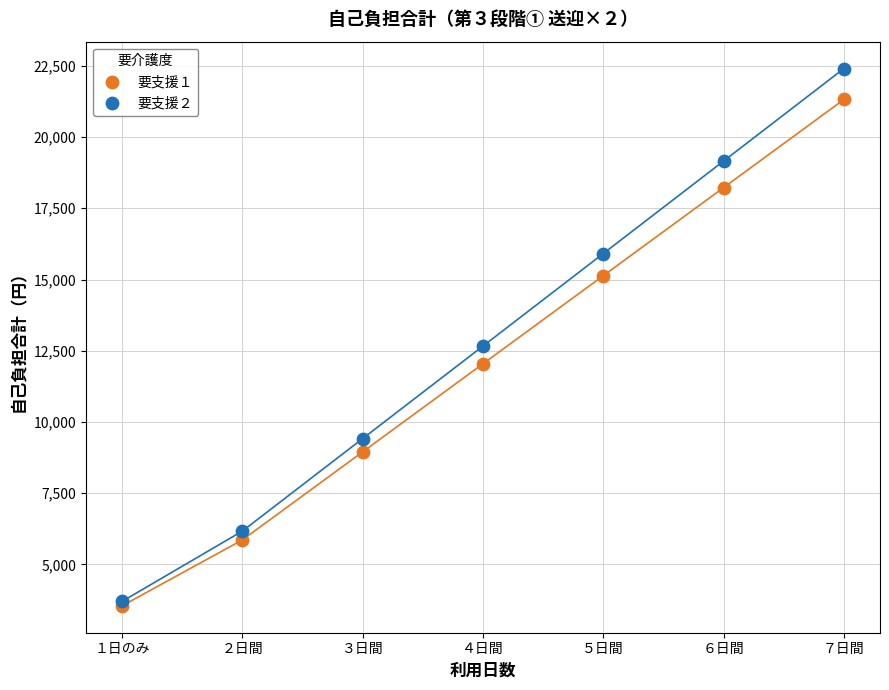

Which series reaches the maximum Y coordinate?

要支援２